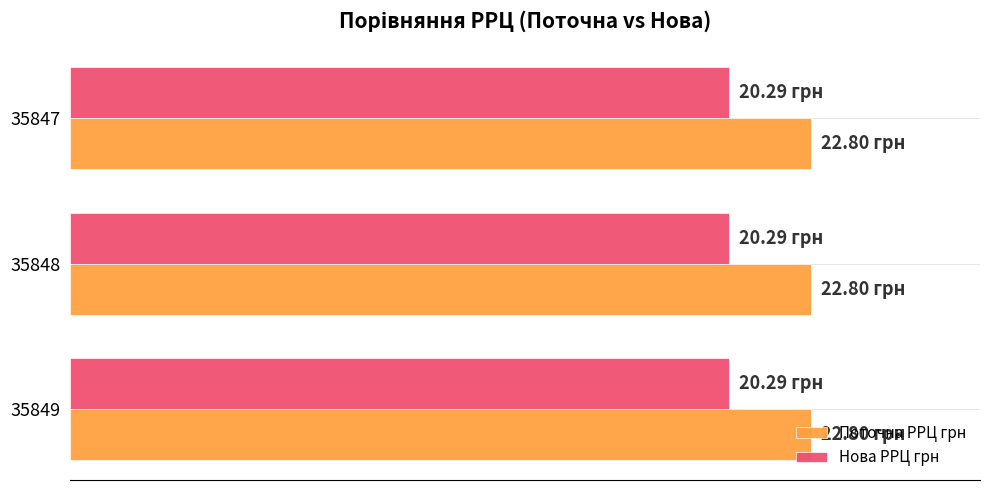

List the series in order of their peak value, highest first.

Поточна РРЦ грн, Нова РРЦ грн